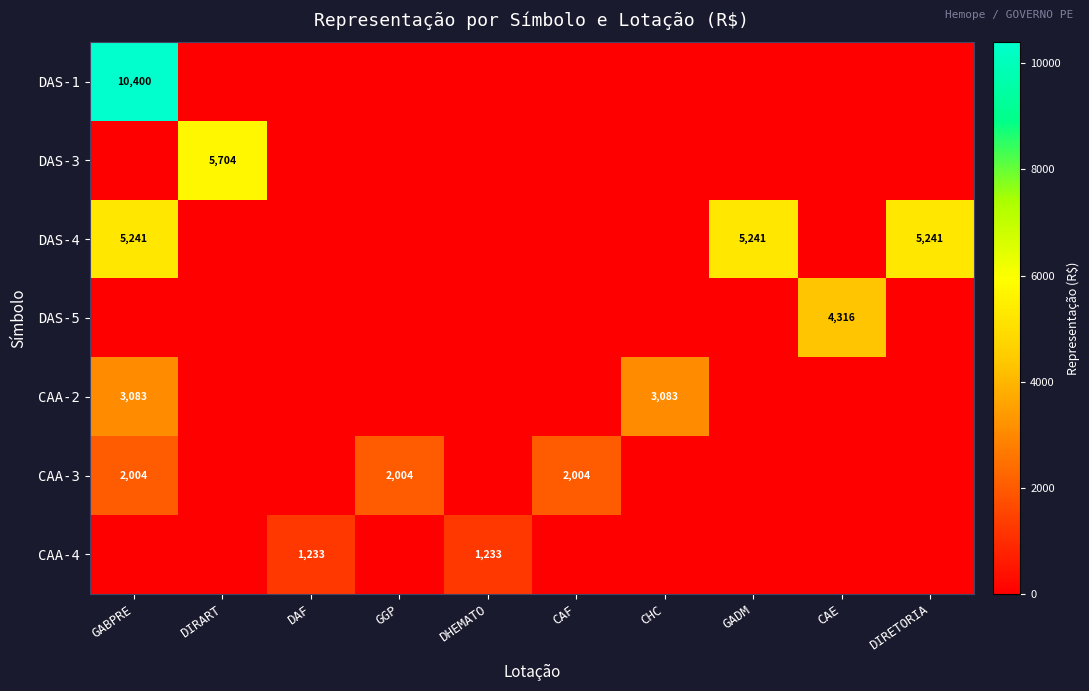

True or false: DAS-4 has a value of 7077 at GADM.

False